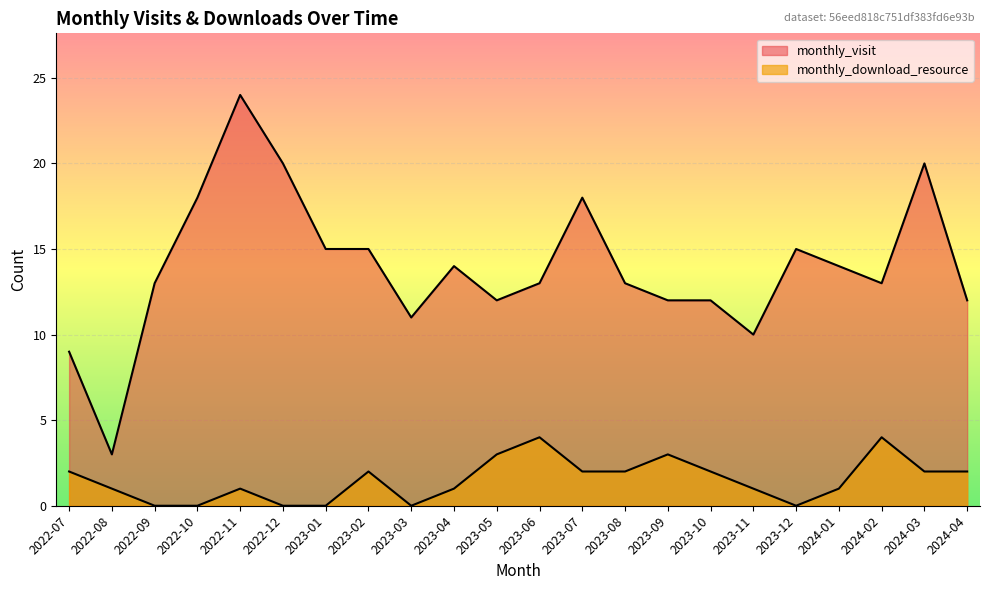

Reading left to right, list all the values displayed in this chart.

monthly_visit: 9	3	13	18	24	20	15	15	11	14	12	13	18	13	12	12	10	15	14	13	20	12
monthly_download_resource: 2	1	0	0	1	0	0	2	0	1	3	4	2	2	3	2	1	0	1	4	2	2